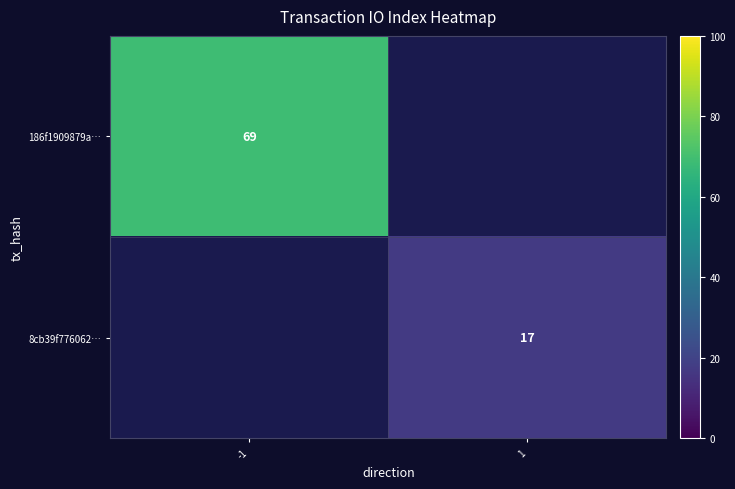

At how many categories does at least one series exceed 51?

1